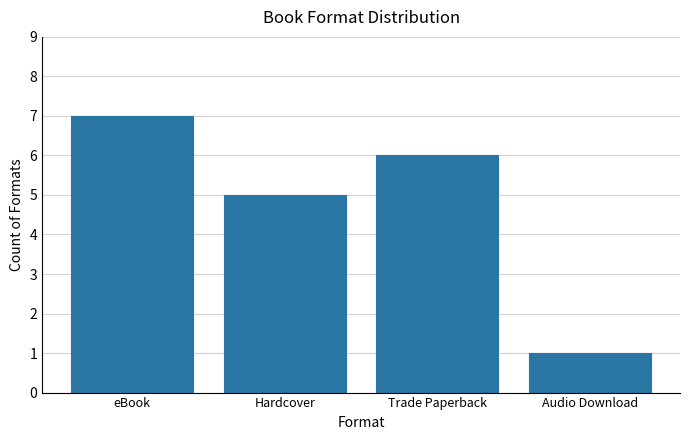

What position from the left is Audio Download?

4